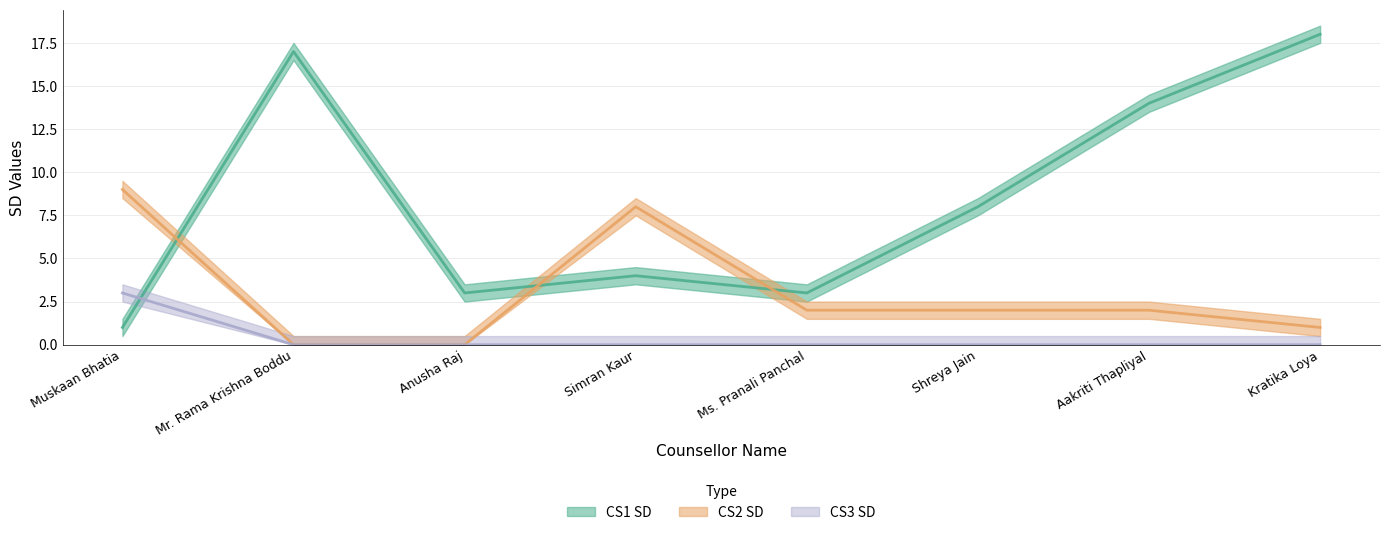

What is the value of the CS2 SD point at the 5th from the left?

2